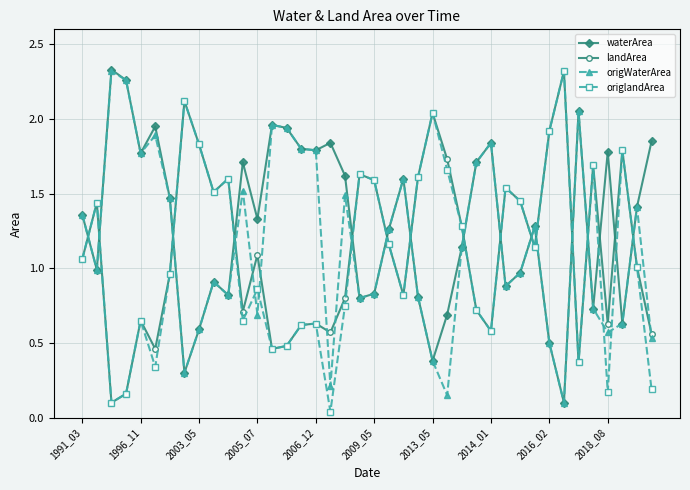

How many times do origlandArea and origWaterArea cross each other?

18